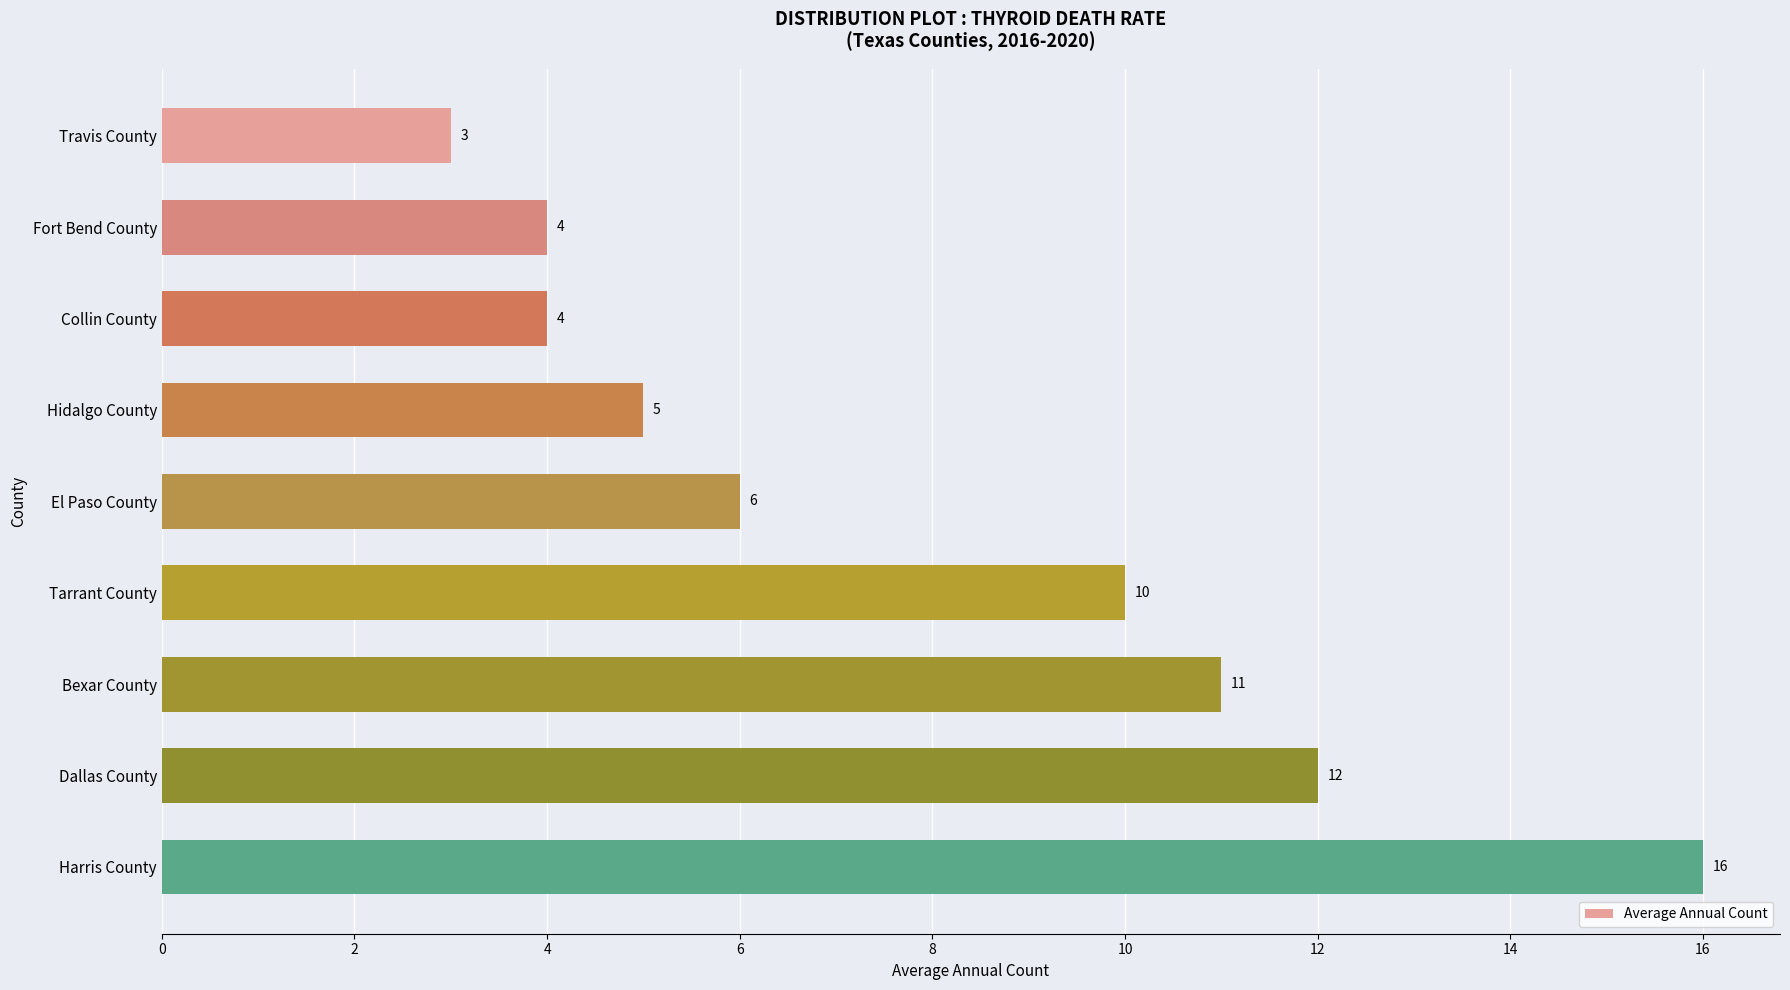

What is the sum of the values at Fort Bend County and Harris County?

20